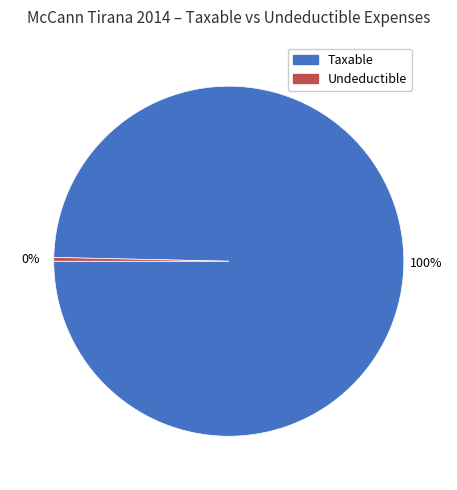

Is there any slice that represents more than half of the pie?

Yes